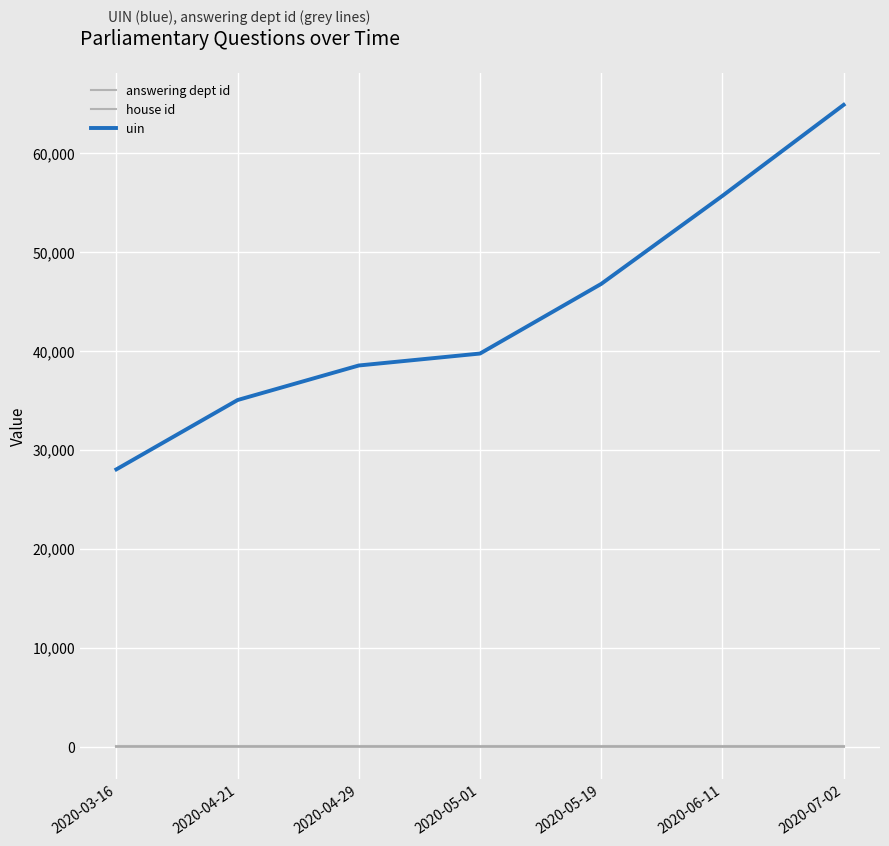

True or false: house id and answering dept id intersect in this chart.

False